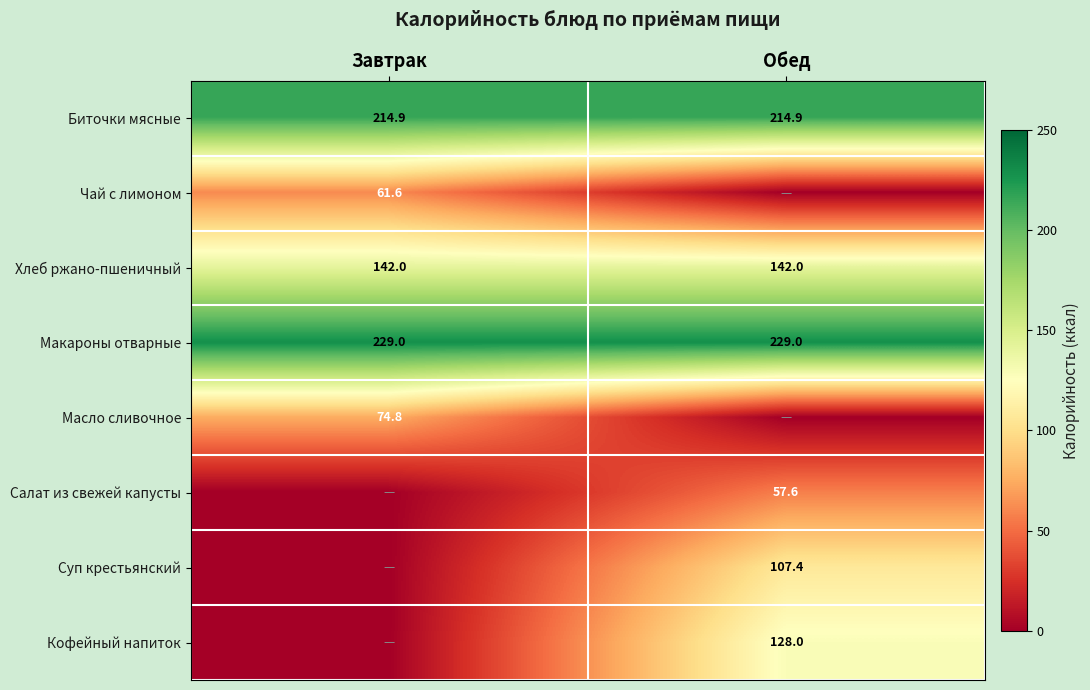

How many series are shown in this chart?

8